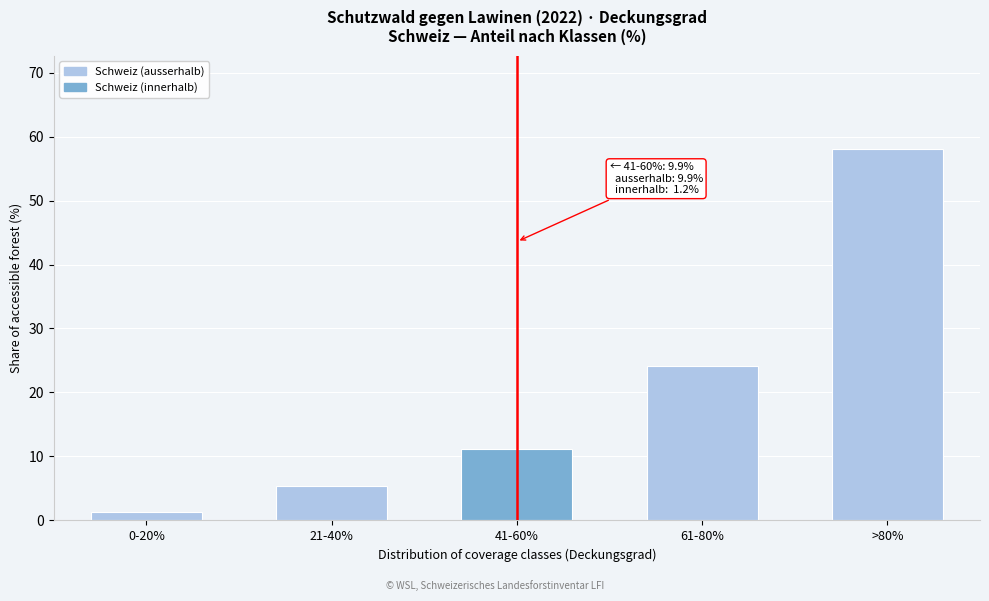

Reading left to right, extract all data points from this chart.

0-20%=1.3	21-40%=5.4	41-60%=11.1	61-80%=24.2	>80%=58.1